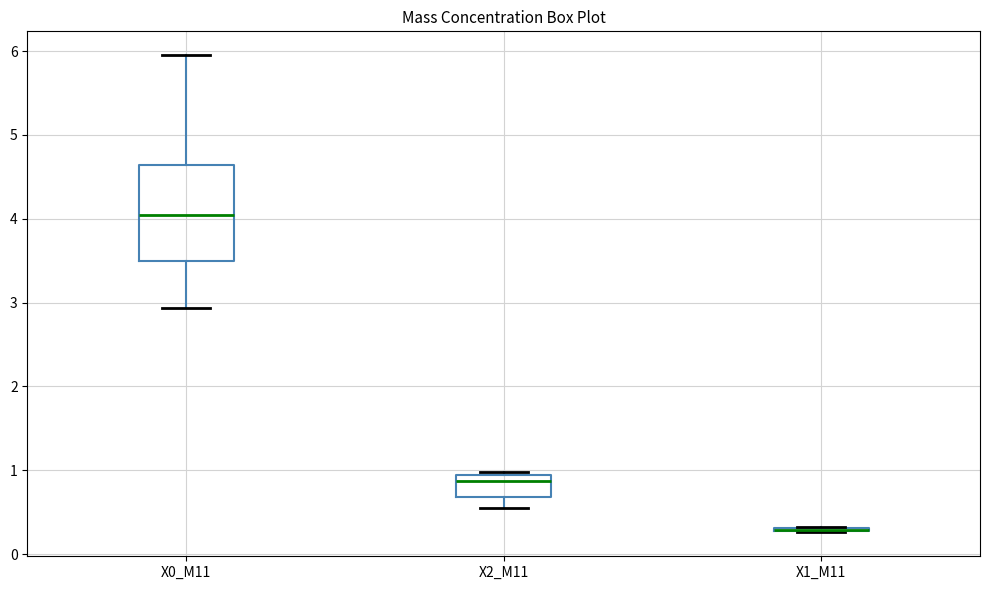

Where does the lower whisker of the box for X0_M11 end on the y-axis? The values are not printed on the chart, so give them approximately, as read against the axis.

2.9